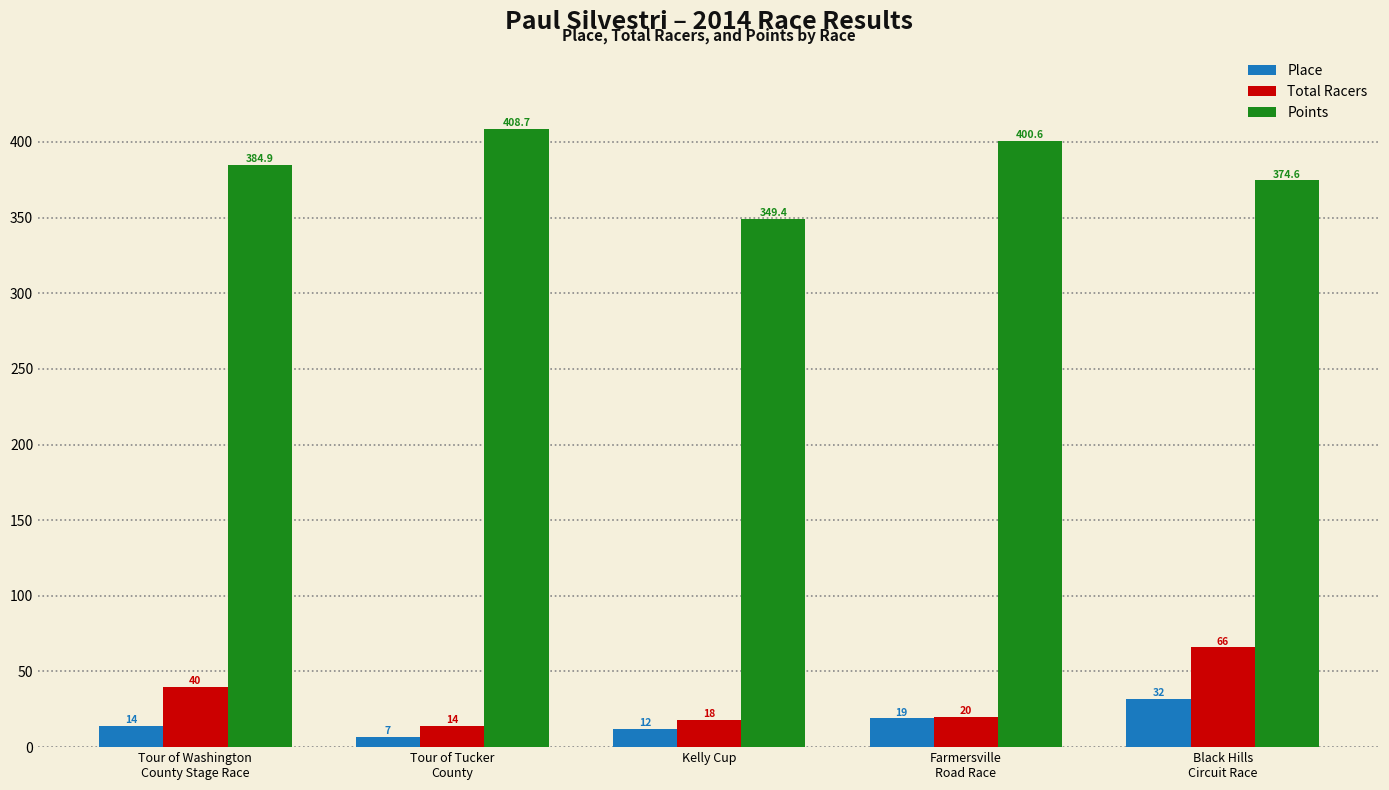

How many data points does each series have?

5